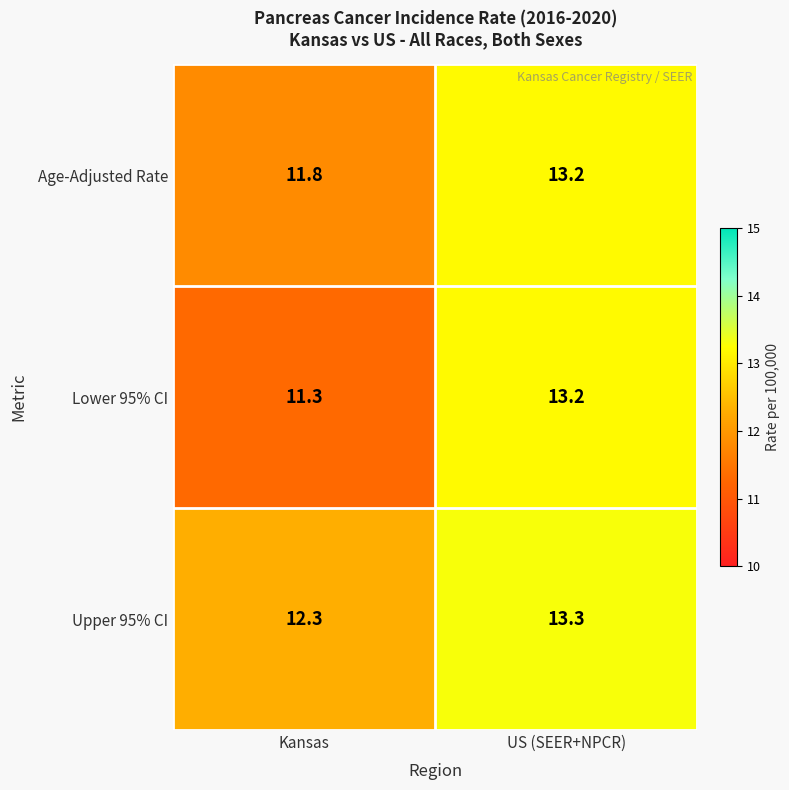

Which series has the largest total across all categories?

Upper 95% CI